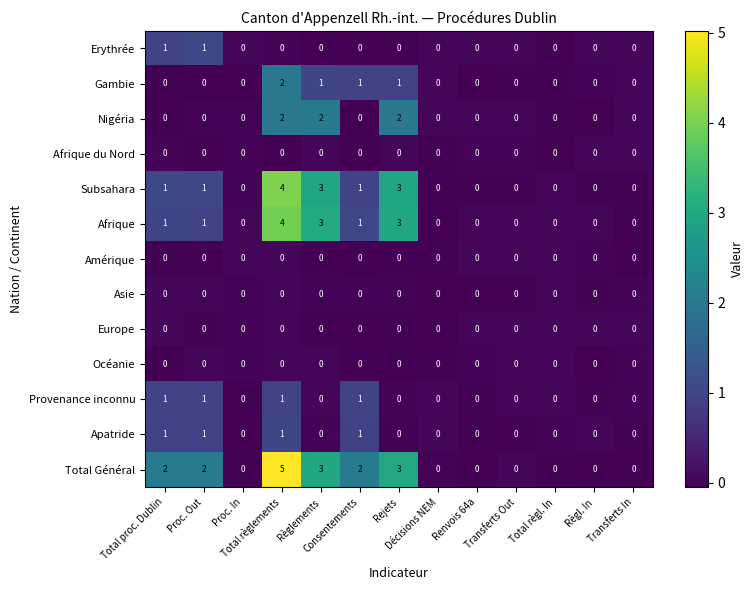

Which series has the largest total across all categories?

Total Général